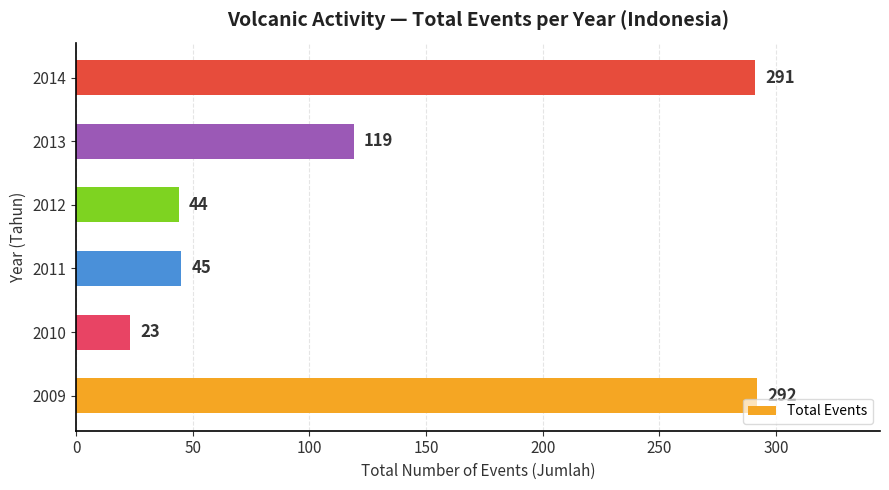

What is the smallest value displayed?

23